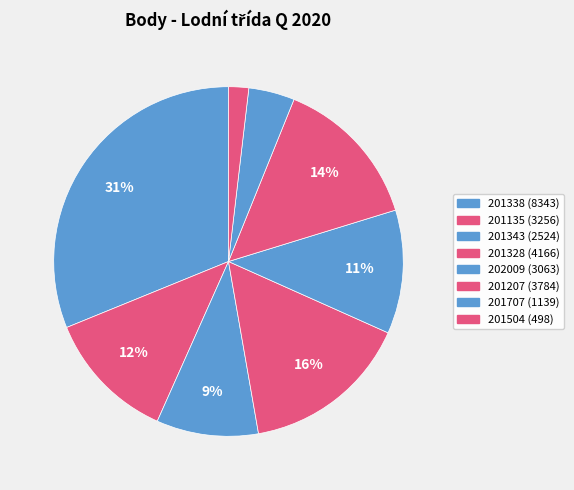

What is the smallest slice in the pie chart?

201504